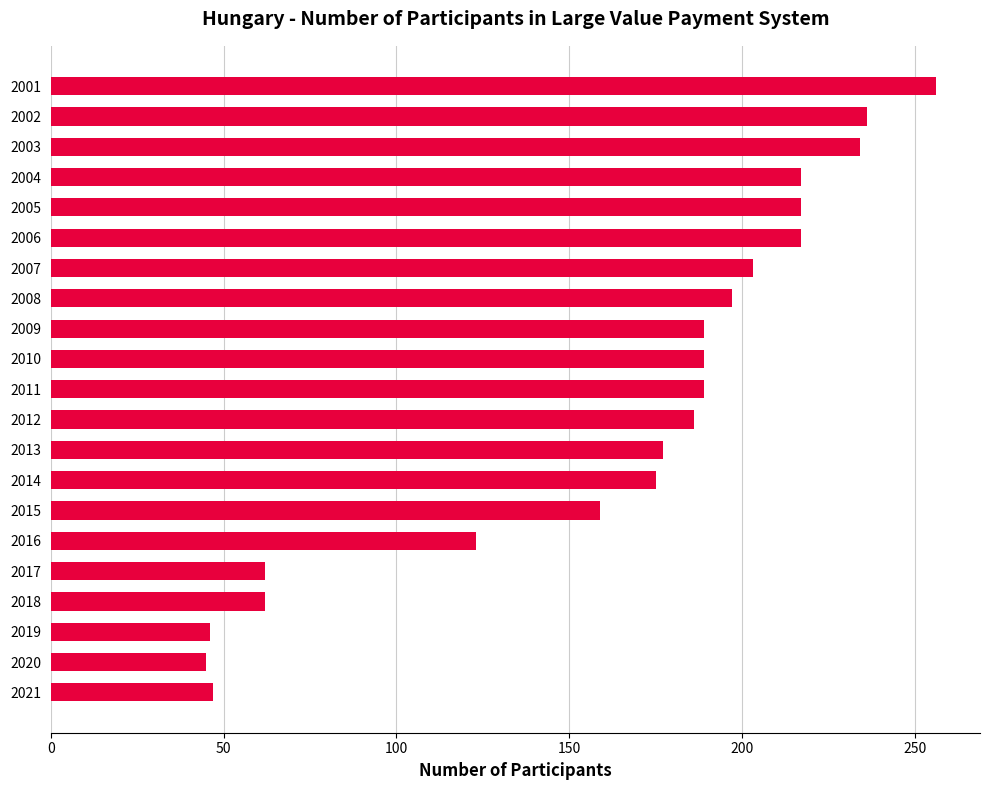

The chart shows a value of 189 at 2010. True or false?

True